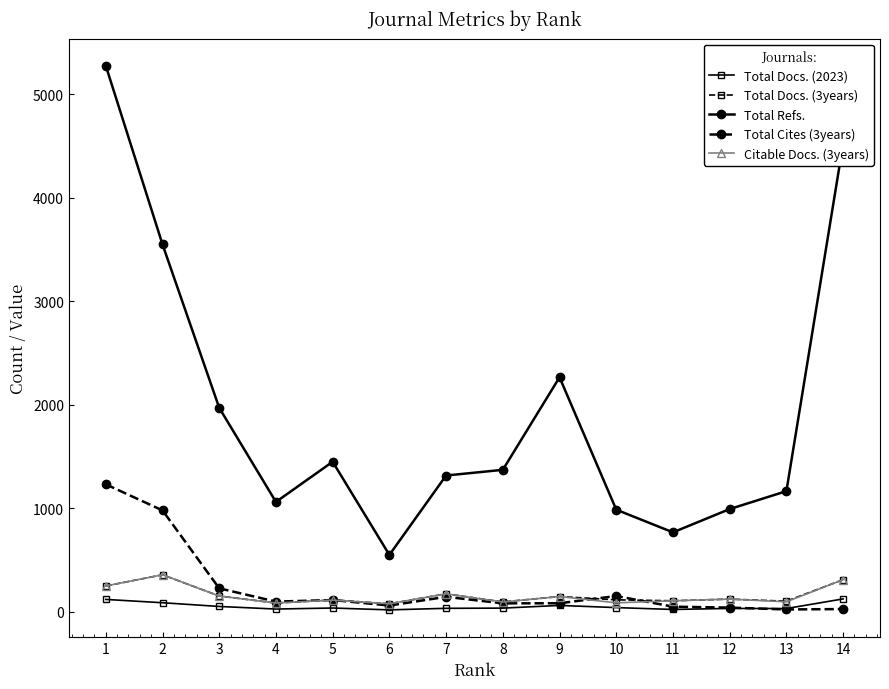

True or false: Total Docs. (2023) has more than 0 interior local peaks.

True